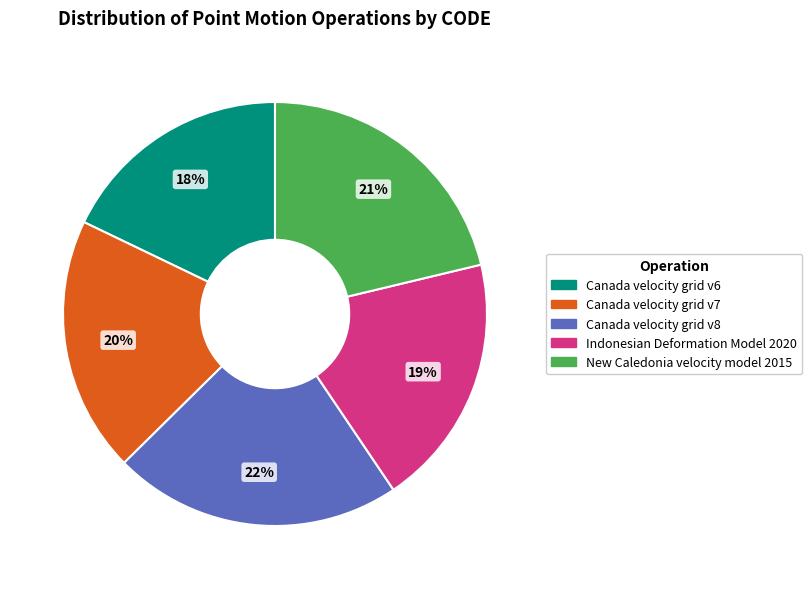

Is it true that Indonesian Deformation Model 2020 is 27% of the pie?

False